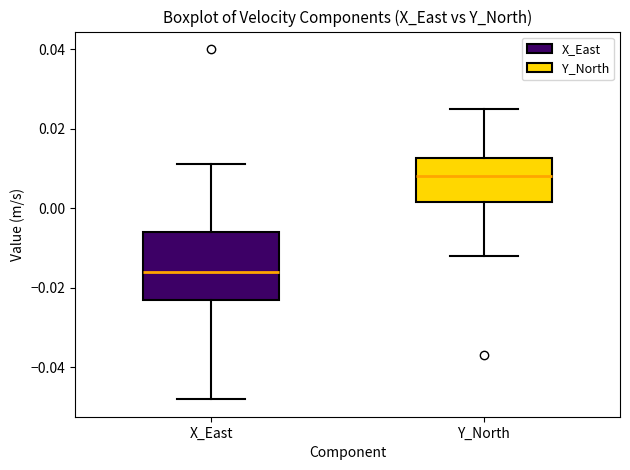

Where is the lower edge of the box for Y_North on the y-axis? The values are not printed on the chart, so give them approximately, as read against the axis.

0.002